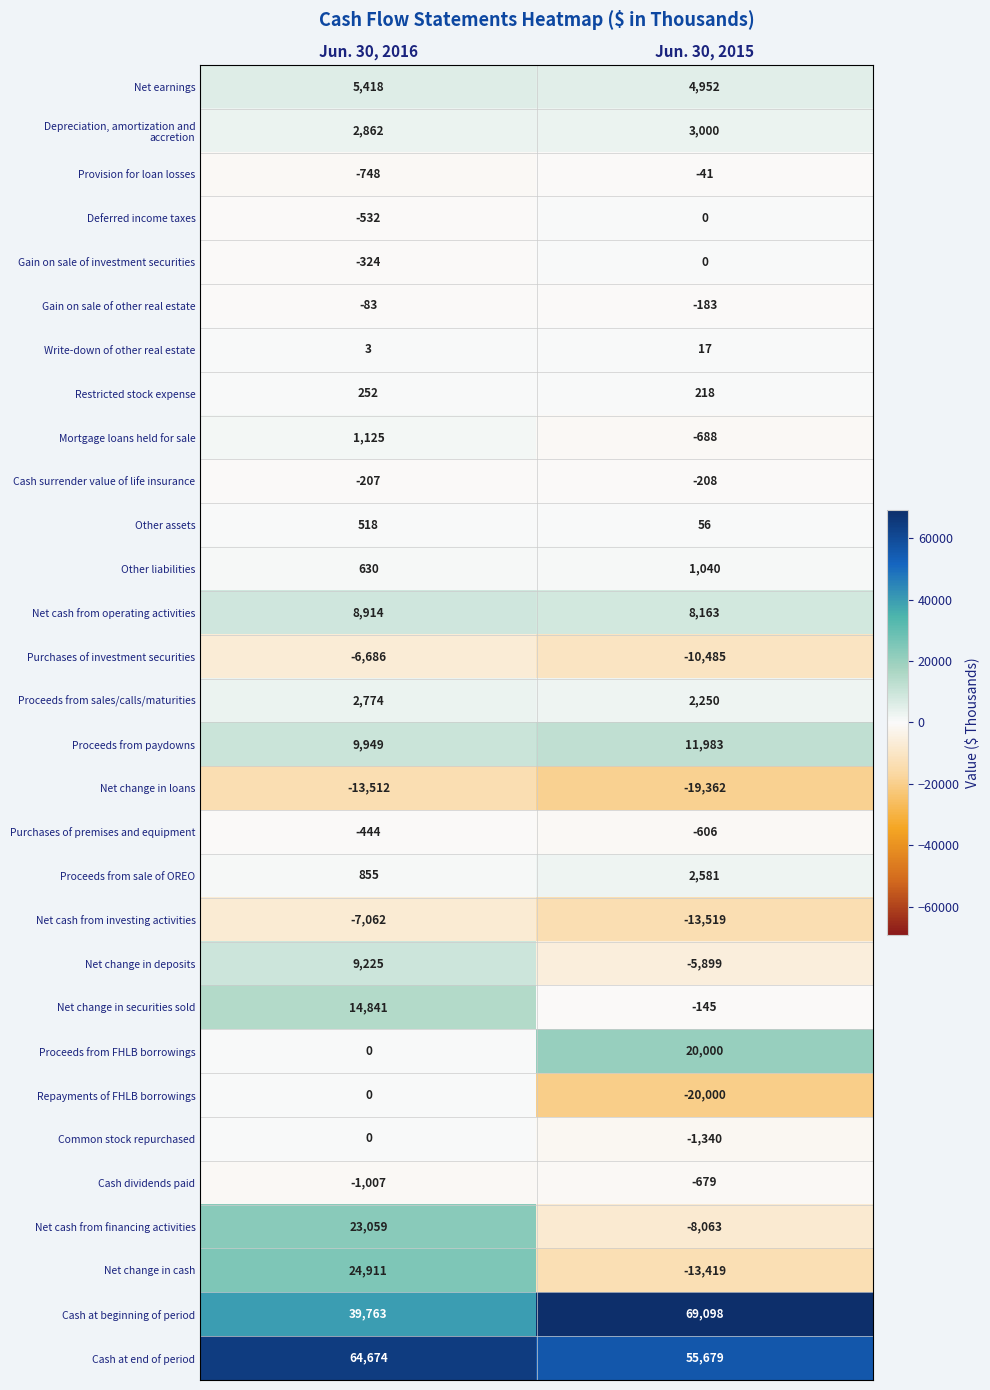

Which category has the highest value across all series?

Jun. 30, 2015